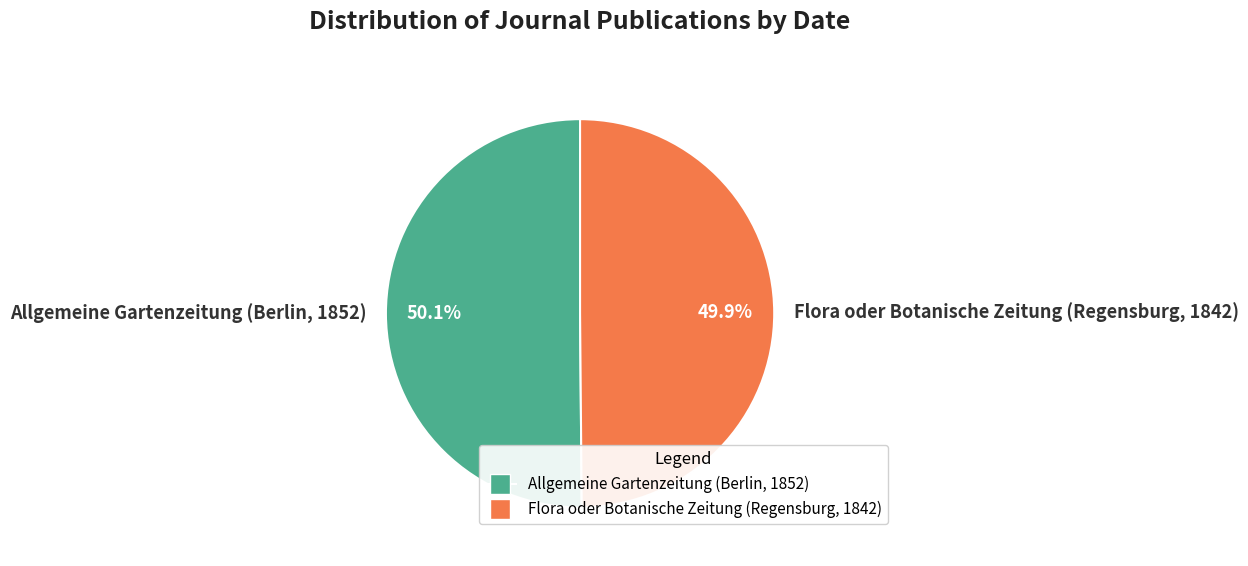

Rank the categories by value from lowest to highest.

Flora oder Botanische Zeitung (Regensburg, 1842), Allgemeine Gartenzeitung (Berlin, 1852)